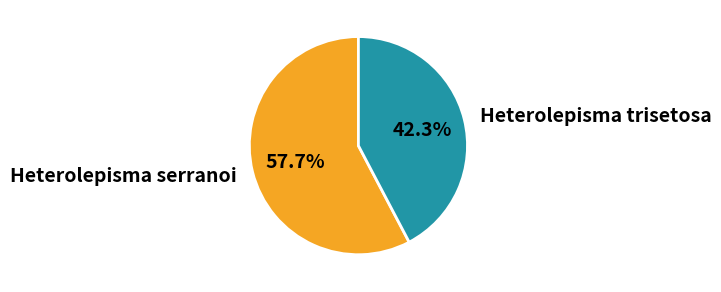

Between Heterolepisma trisetosa and Heterolepisma serranoi, which is larger?

Heterolepisma serranoi